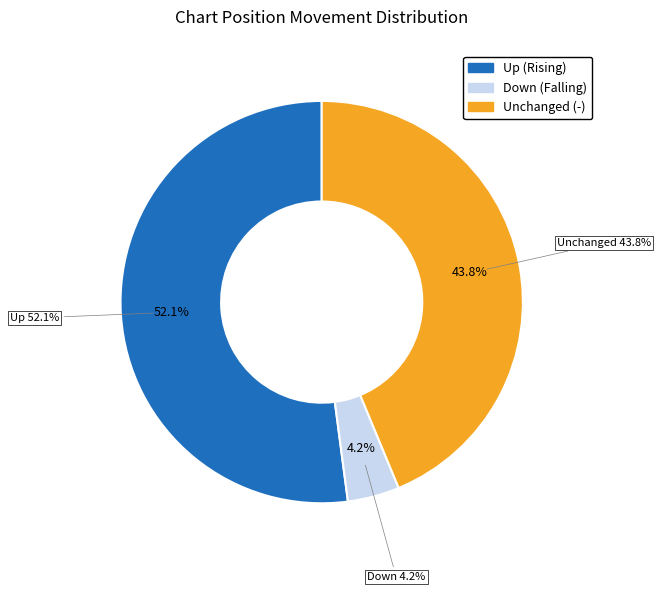

How many segments does this pie chart have?

3